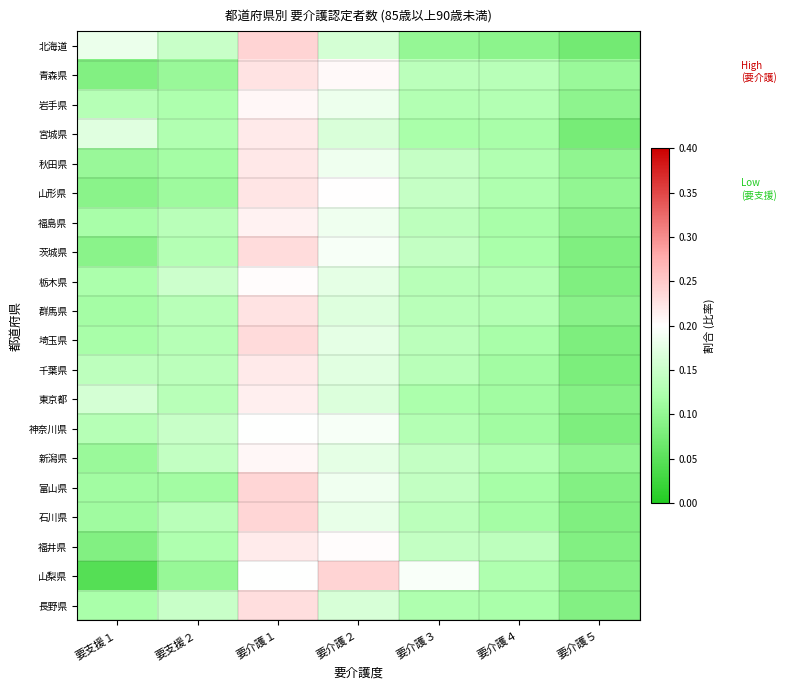

Reading left to right, what are all the values shown in this chart?

北海道: 要支援１=0.2	要支援２=0.1	要介護１=0.2	要介護２=0.2	要介護３=0.1	要介護４=0.1	要介護５=0.1
青森県: 要支援１=0.1	要支援２=0.1	要介護１=0.2	要介護２=0.2	要介護３=0.1	要介護４=0.1	要介護５=0.1
岩手県: 要支援１=0.1	要支援２=0.1	要介護１=0.2	要介護２=0.2	要介護３=0.1	要介護４=0.1	要介護５=0.1
宮城県: 要支援１=0.2	要支援２=0.1	要介護１=0.2	要介護２=0.2	要介護３=0.1	要介護４=0.1	要介護５=0.1
秋田県: 要支援１=0.1	要支援２=0.1	要介護１=0.2	要介護２=0.2	要介護３=0.1	要介護４=0.1	要介護５=0.1
山形県: 要支援１=0.1	要支援２=0.1	要介護１=0.2	要介護２=0.2	要介護３=0.1	要介護４=0.1	要介護５=0.1
福島県: 要支援１=0.1	要支援２=0.1	要介護１=0.2	要介護２=0.2	要介護３=0.1	要介護４=0.1	要介護５=0.1
茨城県: 要支援１=0.1	要支援２=0.1	要介護１=0.2	要介護２=0.2	要介護３=0.1	要介護４=0.1	要介護５=0.1
栃木県: 要支援１=0.1	要支援２=0.2	要介護１=0.2	要介護２=0.2	要介護３=0.1	要介護４=0.1	要介護５=0.1
群馬県: 要支援１=0.1	要支援２=0.1	要介護１=0.2	要介護２=0.2	要介護３=0.1	要介護４=0.1	要介護５=0.1
埼玉県: 要支援１=0.1	要支援２=0.1	要介護１=0.2	要介護２=0.2	要介護３=0.1	要介護４=0.1	要介護５=0.1
千葉県: 要支援１=0.1	要支援２=0.1	要介護１=0.2	要介護２=0.2	要介護３=0.1	要介護４=0.1	要介護５=0.1
東京都: 要支援１=0.2	要支援２=0.1	要介護１=0.2	要介護２=0.2	要介護３=0.1	要介護４=0.1	要介護５=0.1
神奈川県: 要支援１=0.1	要支援２=0.1	要介護１=0.2	要介護２=0.2	要介護３=0.1	要介護４=0.1	要介護５=0.1
新潟県: 要支援１=0.1	要支援２=0.1	要介護１=0.2	要介護２=0.2	要介護３=0.1	要介護４=0.1	要介護５=0.1
富山県: 要支援１=0.1	要支援２=0.1	要介護１=0.2	要介護２=0.2	要介護３=0.1	要介護４=0.1	要介護５=0.1
石川県: 要支援１=0.1	要支援２=0.1	要介護１=0.2	要介護２=0.2	要介護３=0.1	要介護４=0.1	要介護５=0.1
福井県: 要支援１=0.1	要支援２=0.1	要介護１=0.2	要介護２=0.2	要介護３=0.1	要介護４=0.1	要介護５=0.1
山梨県: 要支援１=0.0	要支援２=0.1	要介護１=0.2	要介護２=0.2	要介護３=0.2	要介護４=0.1	要介護５=0.1
長野県: 要支援１=0.1	要支援２=0.1	要介護１=0.2	要介護２=0.2	要介護３=0.1	要介護４=0.1	要介護５=0.1